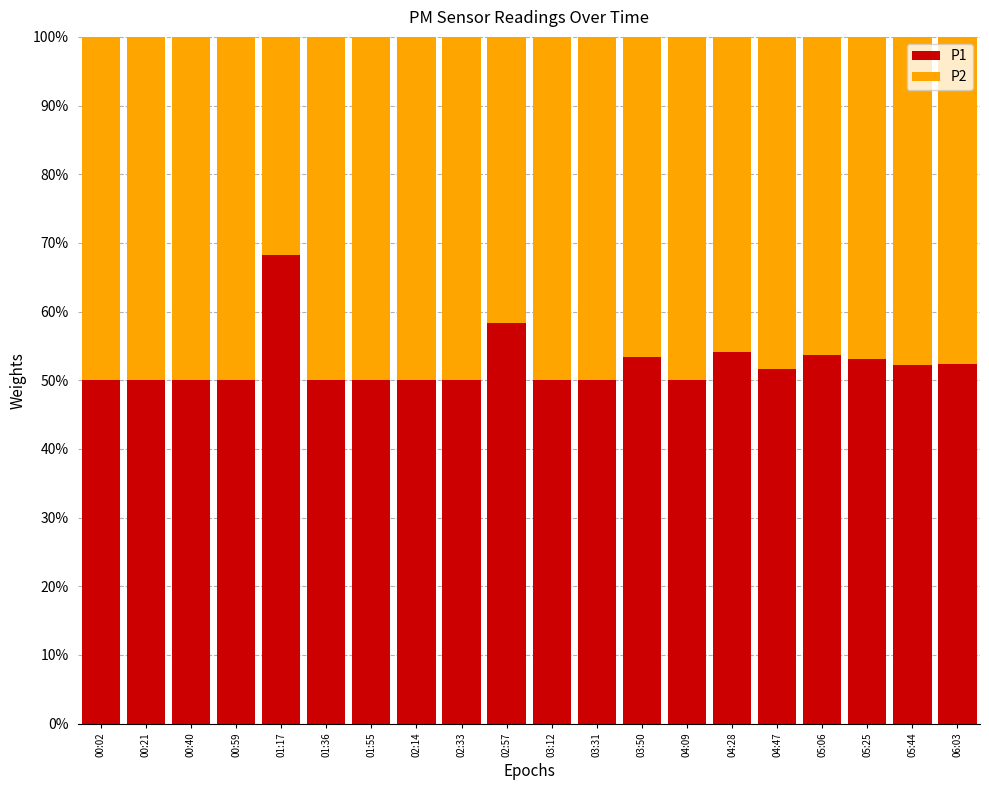

What is the average value of the P1 series?

0.5